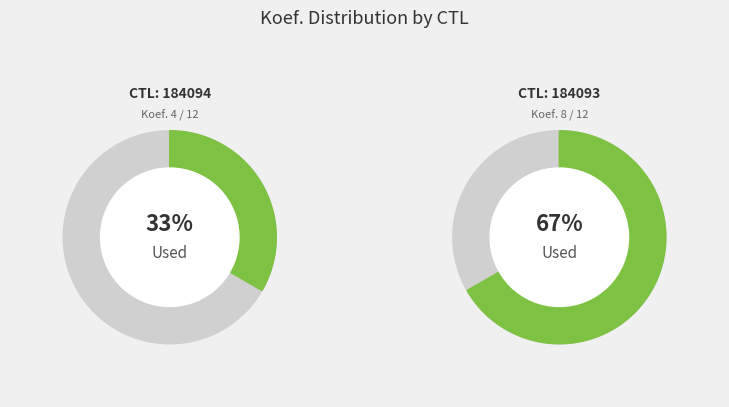

Rank the categories by value from highest to lowest.

184093, 184094